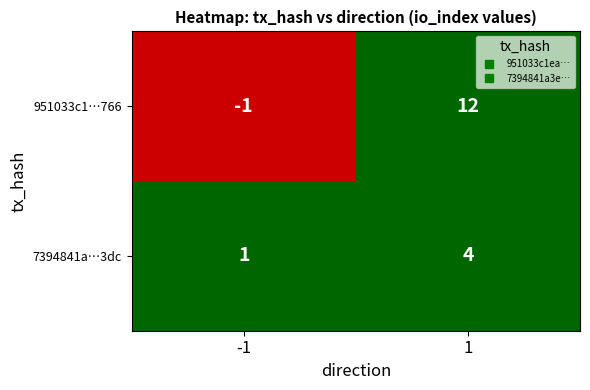

Which label corresponds to the smallest value in the chart?

-1